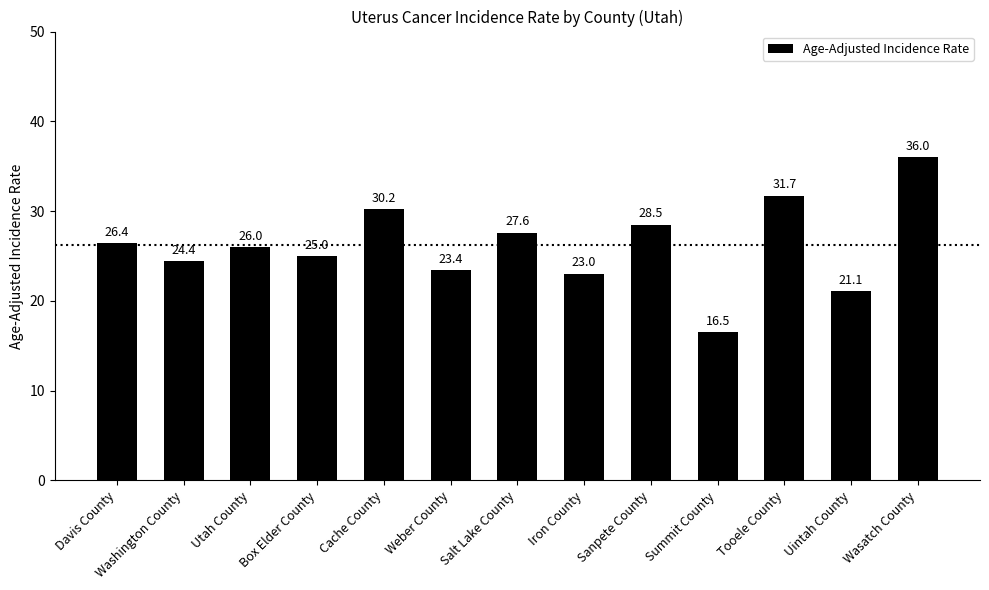

What is the difference between the maximum and minimum values?

19.5